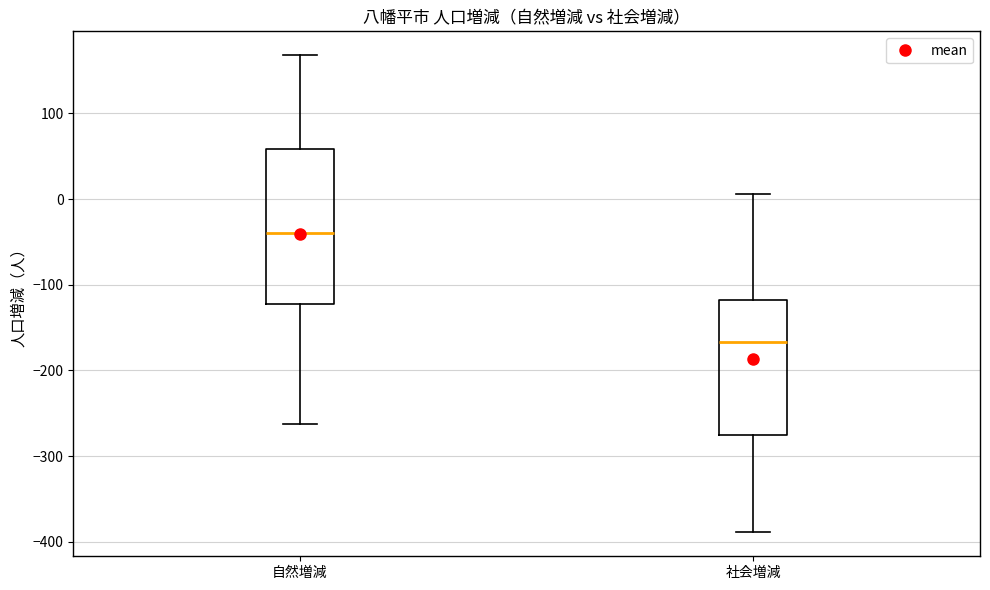

Reading left to right, read every box against the y-axis: the position of its median line, the range the box covers, and the ends of its whiskers. The values are not printed on the chart, so give them approximately, as read against the axis.

自然増減: median -40, box -120 to 60, whiskers -260 to 170
社会増減: median -170, box -280 to -120, whiskers -390 to 10